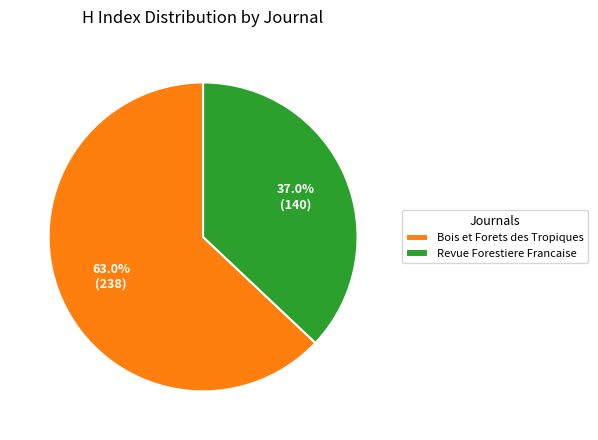

Rank the categories by value from highest to lowest.

Bois et Forets des Tropiques, Revue Forestiere Francaise